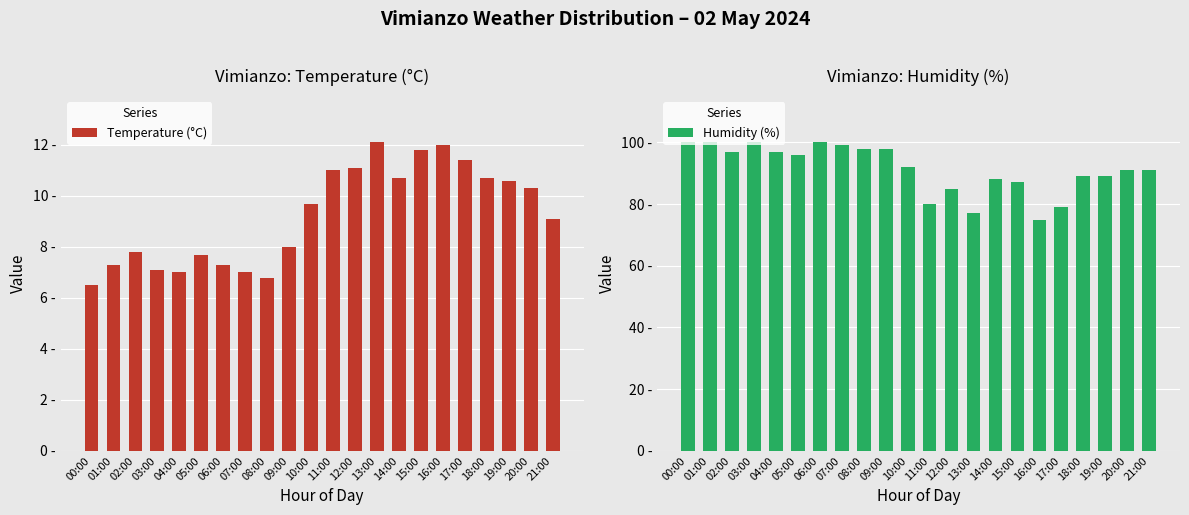

Which category has the highest value in the Temperature (°C) series?

13:00